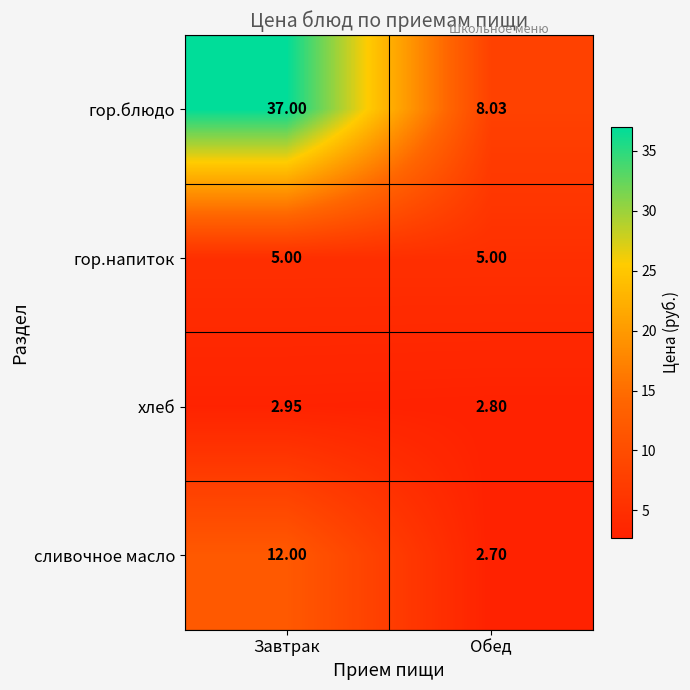

At which label is сливочное масло closest to 7?

Обед